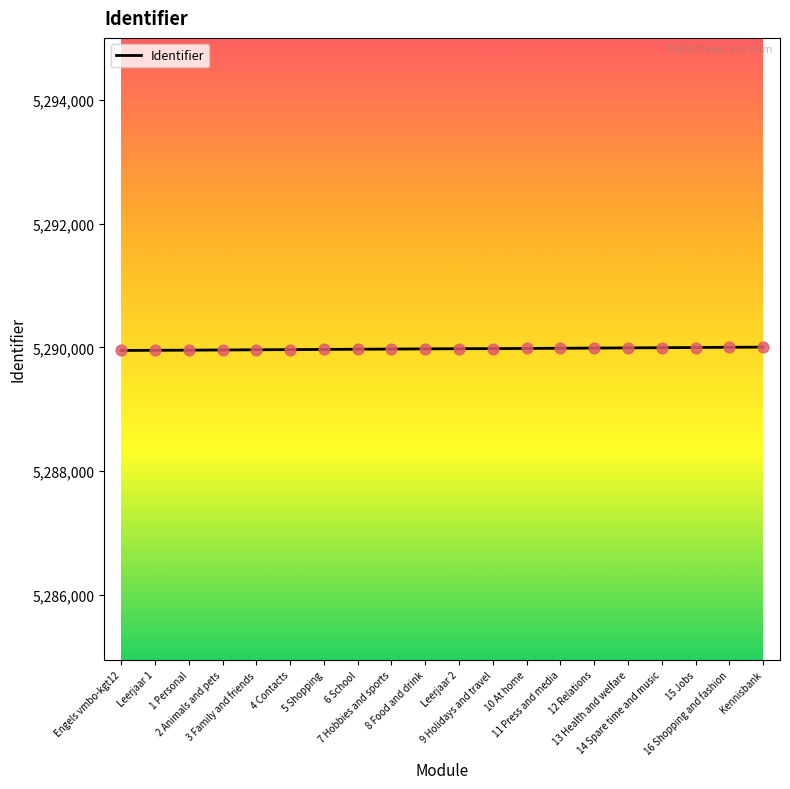

What is the ratio of the value at Leerjaar 2 to the value at 15 Jobs?

1.0